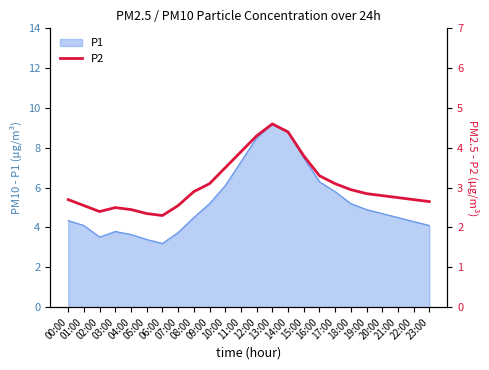

What position from the right is 16:00?

8